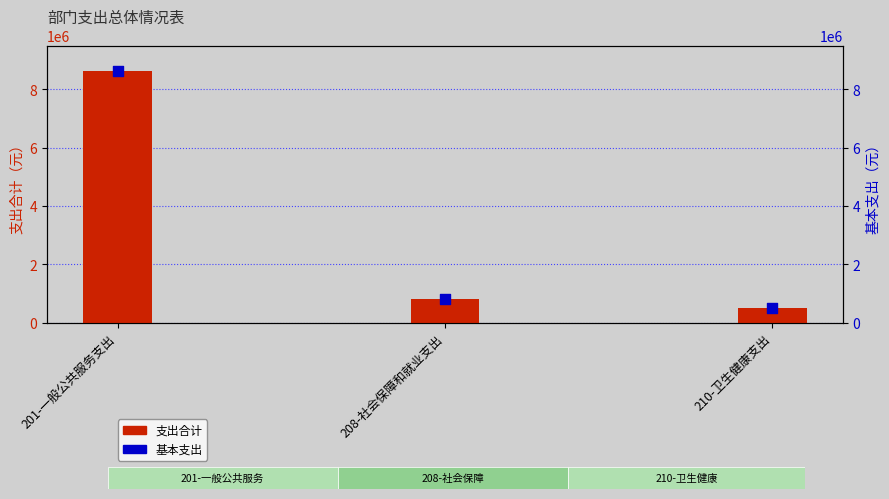

Which series reaches the maximum Y coordinate?

支出合计